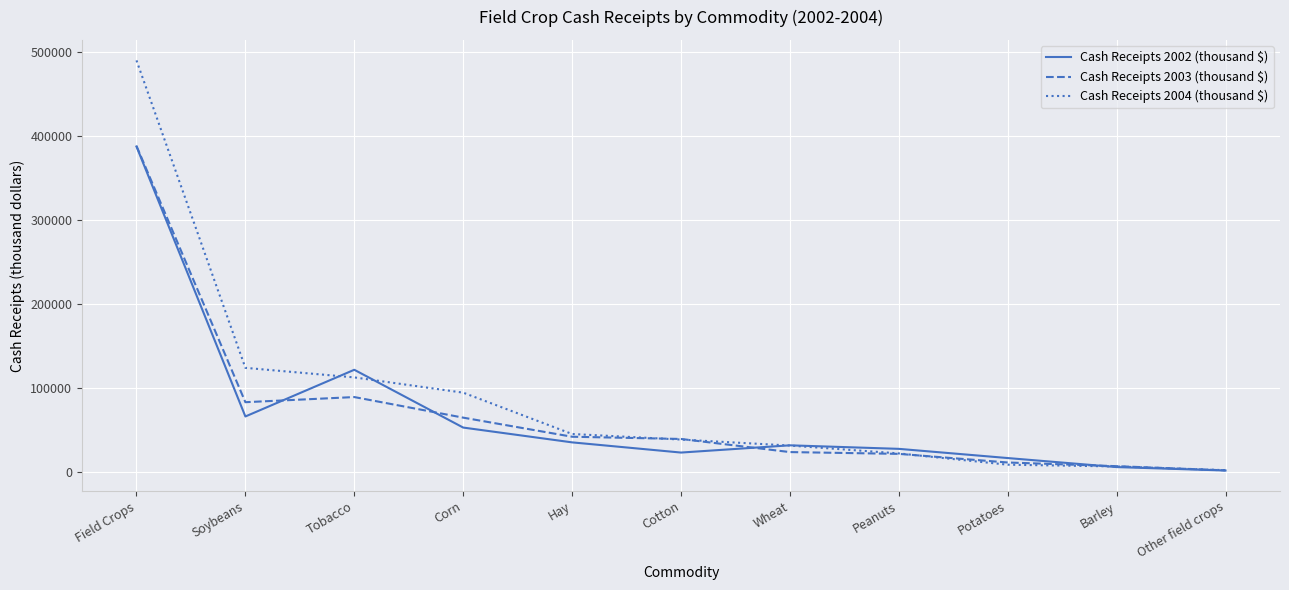

Does the chart have visible grid lines?

Yes